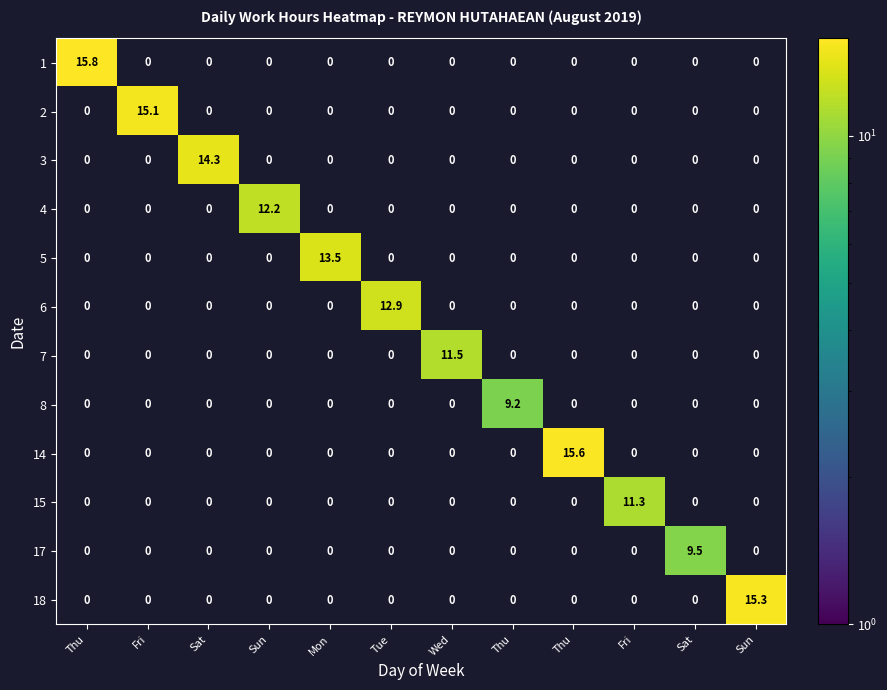

At how many categories does at least one series exceed 1?

12